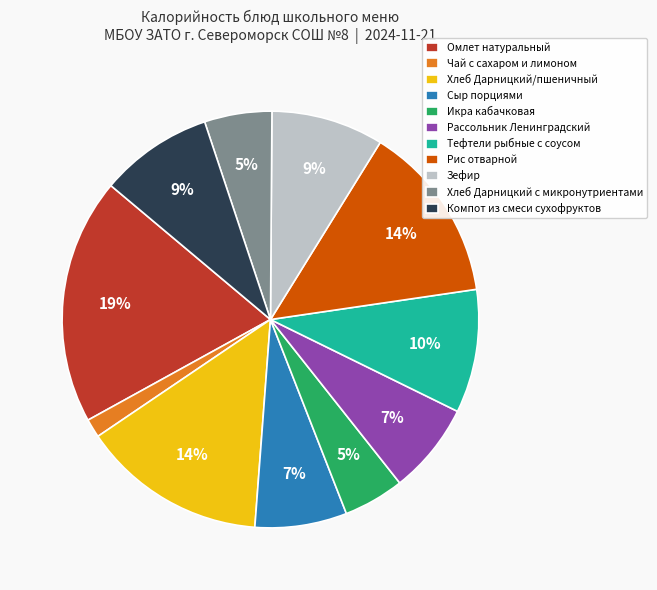

To the nearest percent, what is the combined percentage of Рассольник Ленинградский and Омлет натуральный?

26%